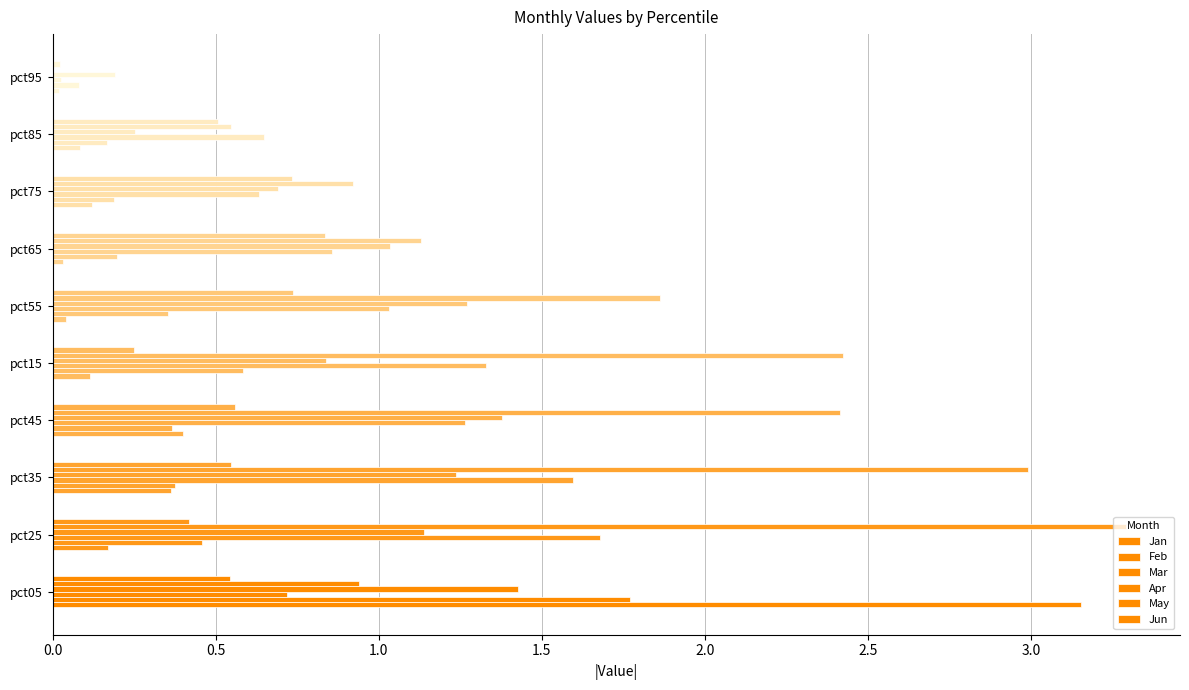

What is the difference between the maximum and minimum values in the Mar series?

1.7